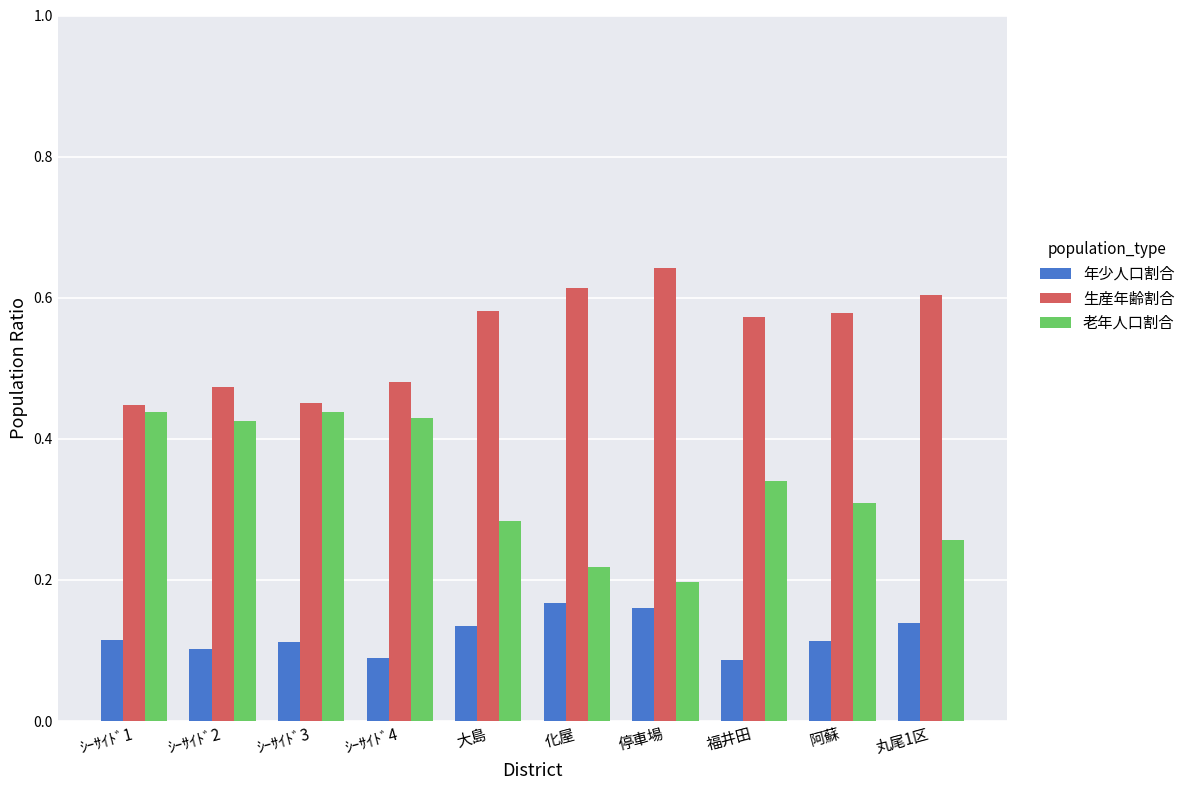

What are all the series names shown in the legend?

年少人口割合, 生産年齢割合, 老年人口割合